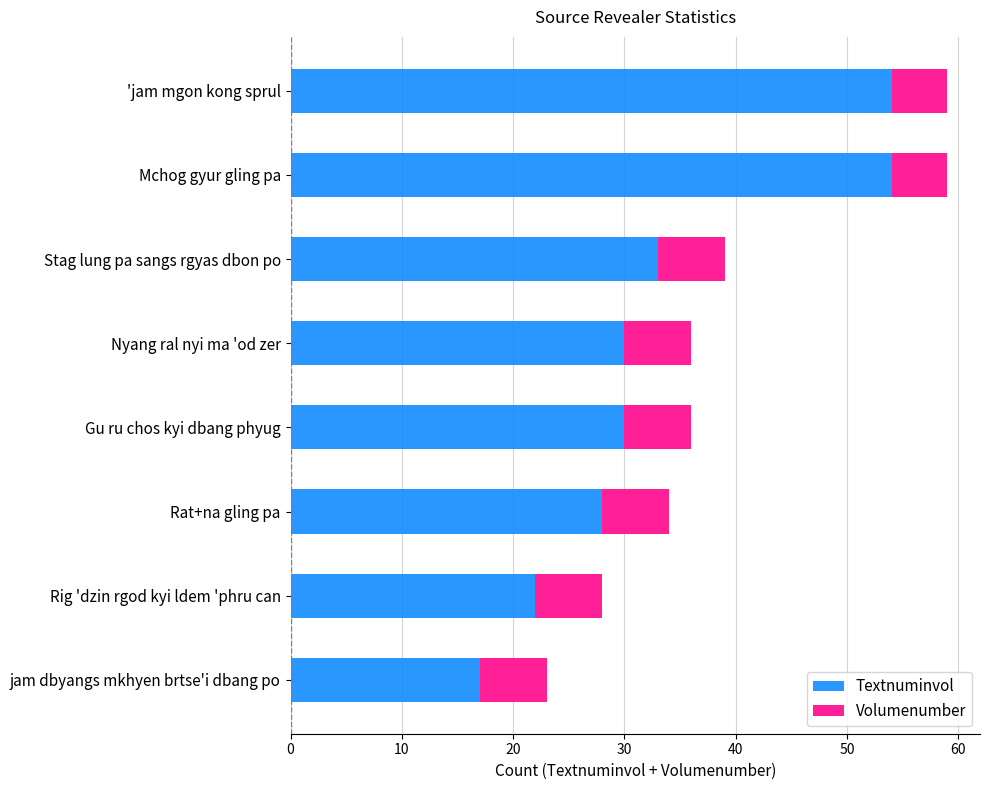

What is the difference between the maximum and minimum values in the Textnuminvol series?

37